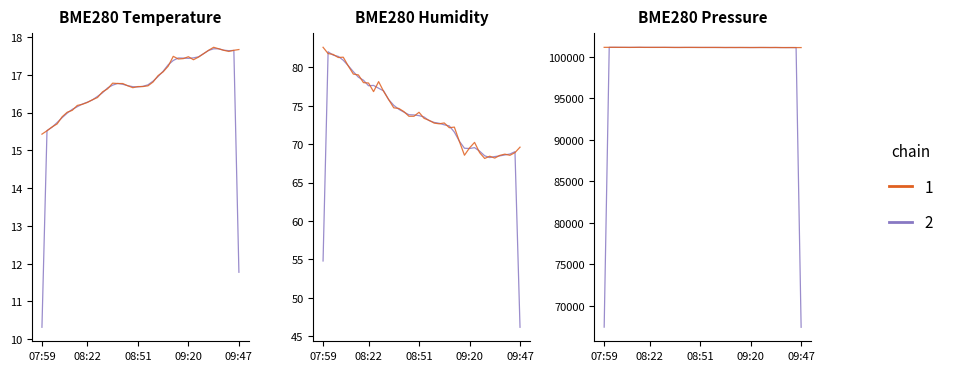

Which series has the widest spread of values?

BME280_pressure